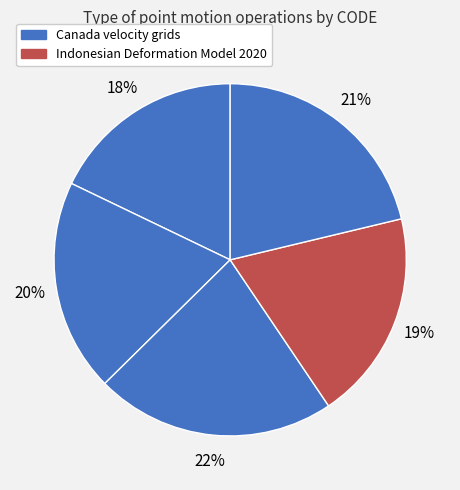

Count the number of slices in the pie.

5